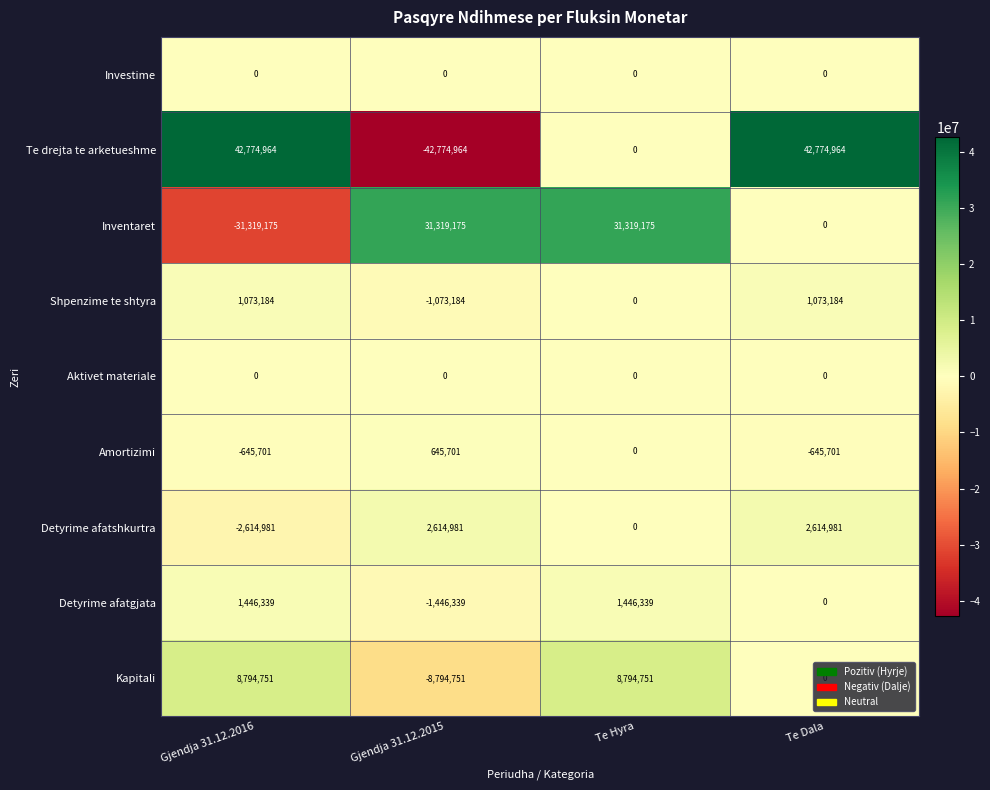

Which series has the largest range (max minus min)?

Te drejta te arketueshme